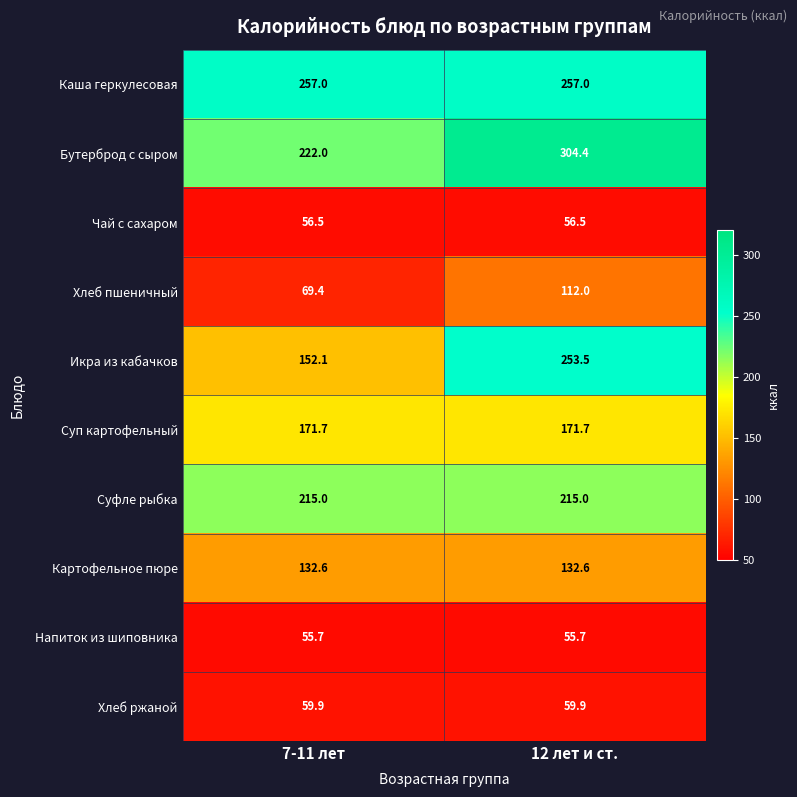

Reading left to right, extract all data points from this chart.

Каша геркулесовая: 257.0	257.0
Бутерброд с сыром: 222.0	304.4
Чай с сахаром: 56.5	56.5
Хлеб пшеничный: 69.4	112.0
Икра из кабачков: 152.1	253.5
Суп картофельный: 171.7	171.7
Суфле рыбка: 215.0	215.0
Картофельное пюре: 132.6	132.6
Напиток из шиповника: 55.7	55.7
Хлеб ржаной: 59.9	59.9